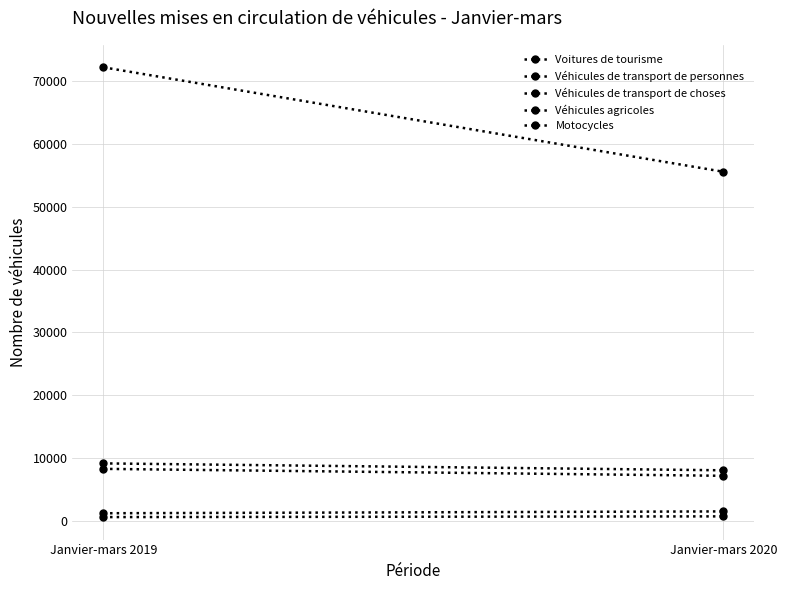

Reading left to right, what are all the values shown in this chart?

Voitures de tourisme: Janvier-mars 2019=72205	Janvier-mars 2020=55574
Véhicules de transport de personnes: Janvier-mars 2019=1199	Janvier-mars 2020=1492
Véhicules de transport de choses: Janvier-mars 2019=8267	Janvier-mars 2020=7162
Véhicules agricoles: Janvier-mars 2019=586	Janvier-mars 2020=702
Motocycles: Janvier-mars 2019=9138	Janvier-mars 2020=8037